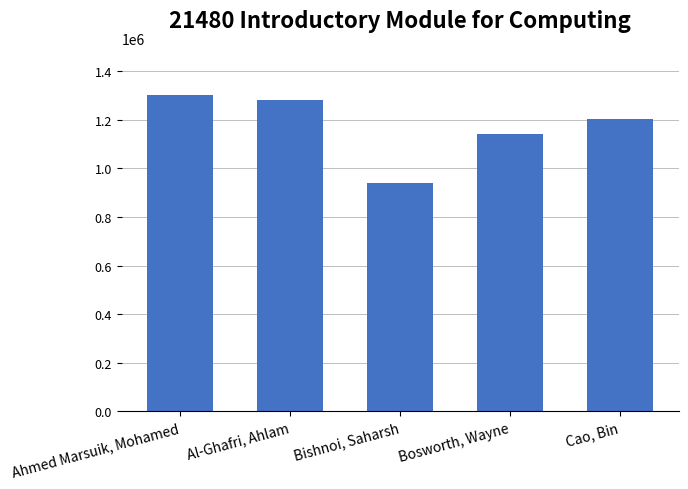

How many data points are less than 1202636?

2